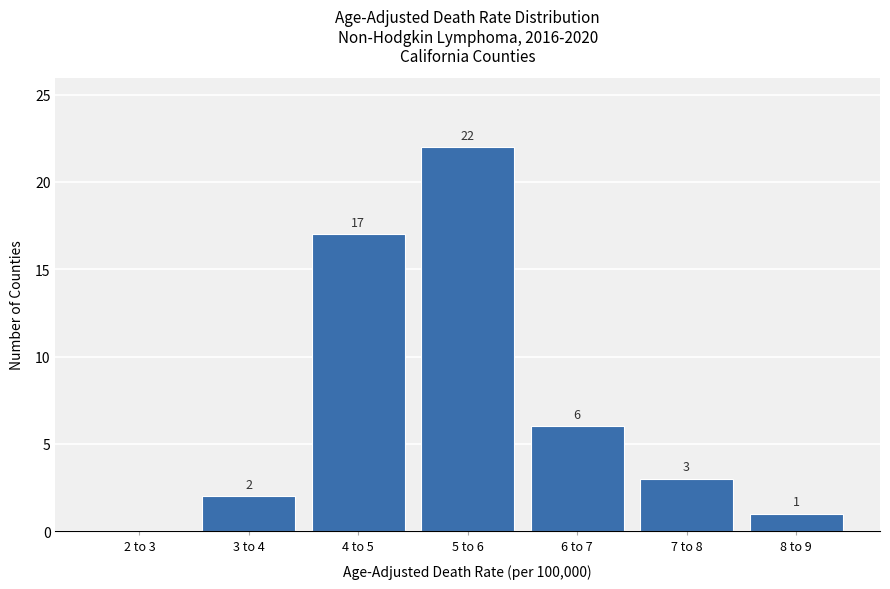

Reading left to right, what are all the values shown in this chart?

2 to 3=0	3 to 4=2	4 to 5=17	5 to 6=22	6 to 7=6	7 to 8=3	8 to 9=1